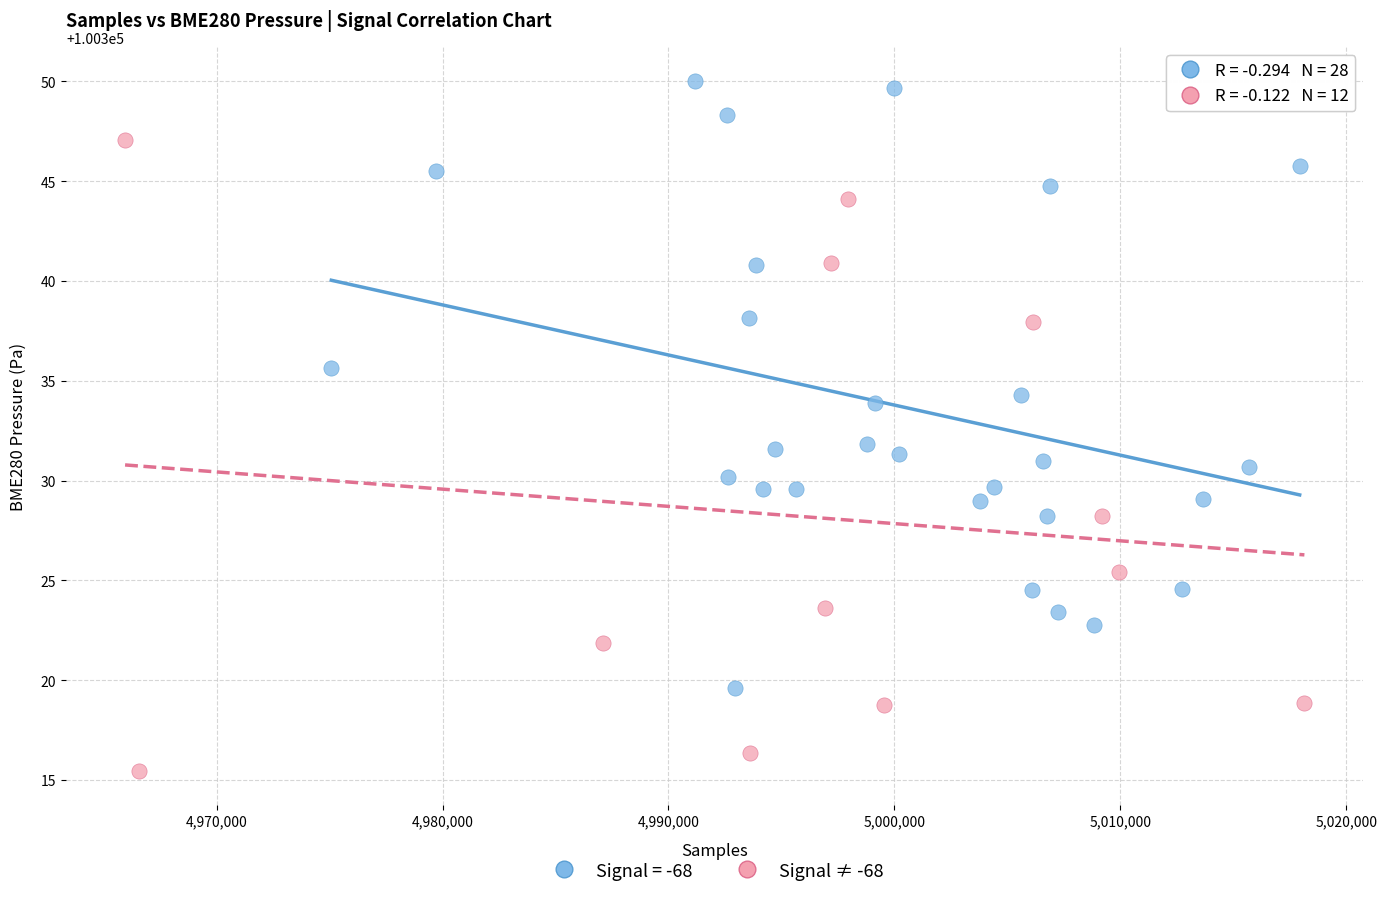

Which series reaches the minimum Y coordinate?

Signal ≠ -68